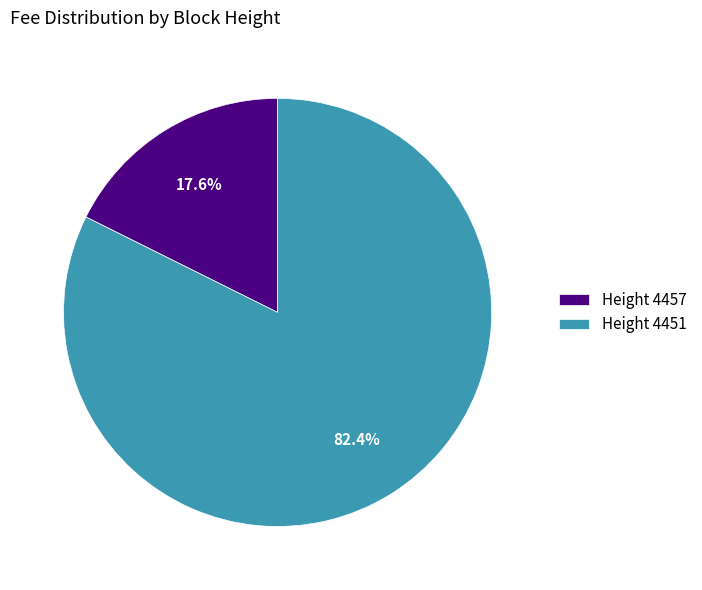

Rank the categories by value from lowest to highest.

Height 4457, Height 4451